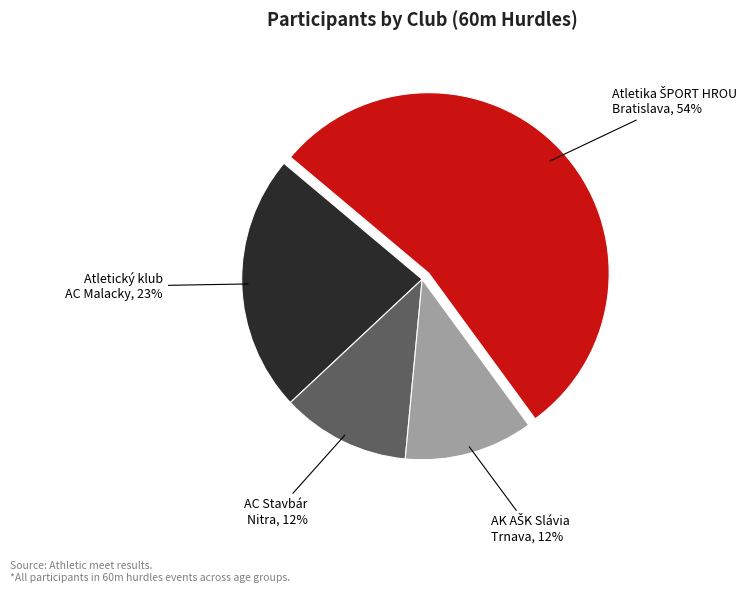

To the nearest percent, what is the average slice percentage?

25%